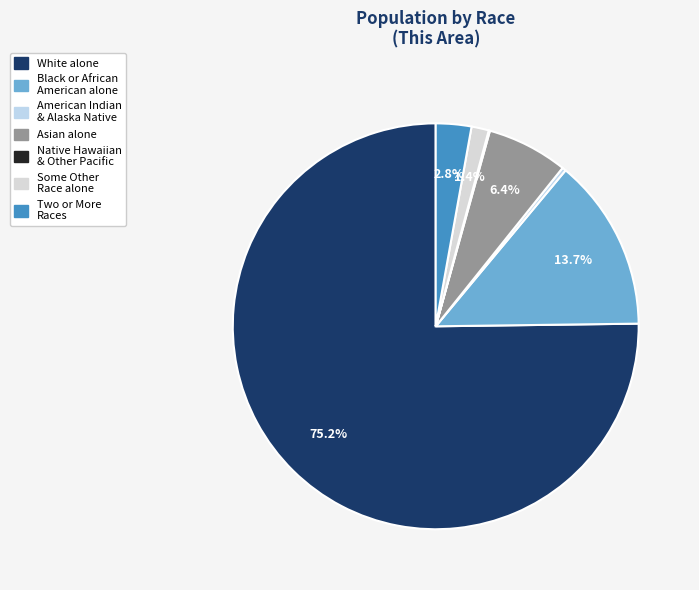

To the nearest percent, what is the average slice percentage?

14%